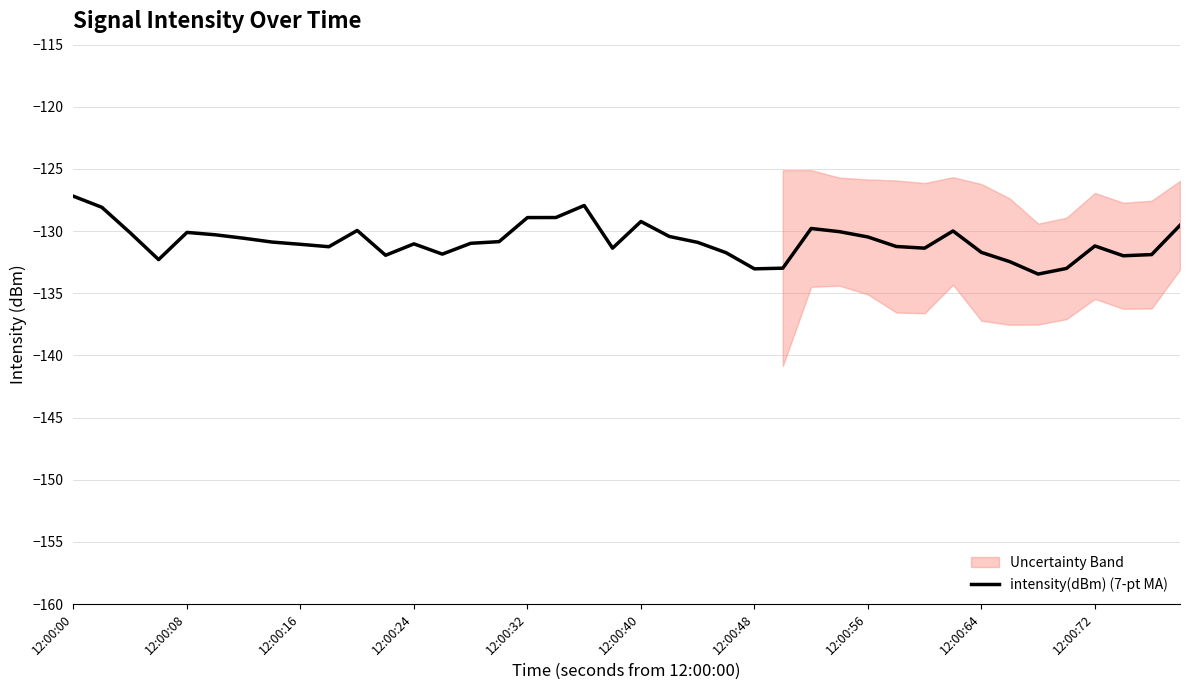

How many interior local peaks (higher than both neighbors) does the data have?

8